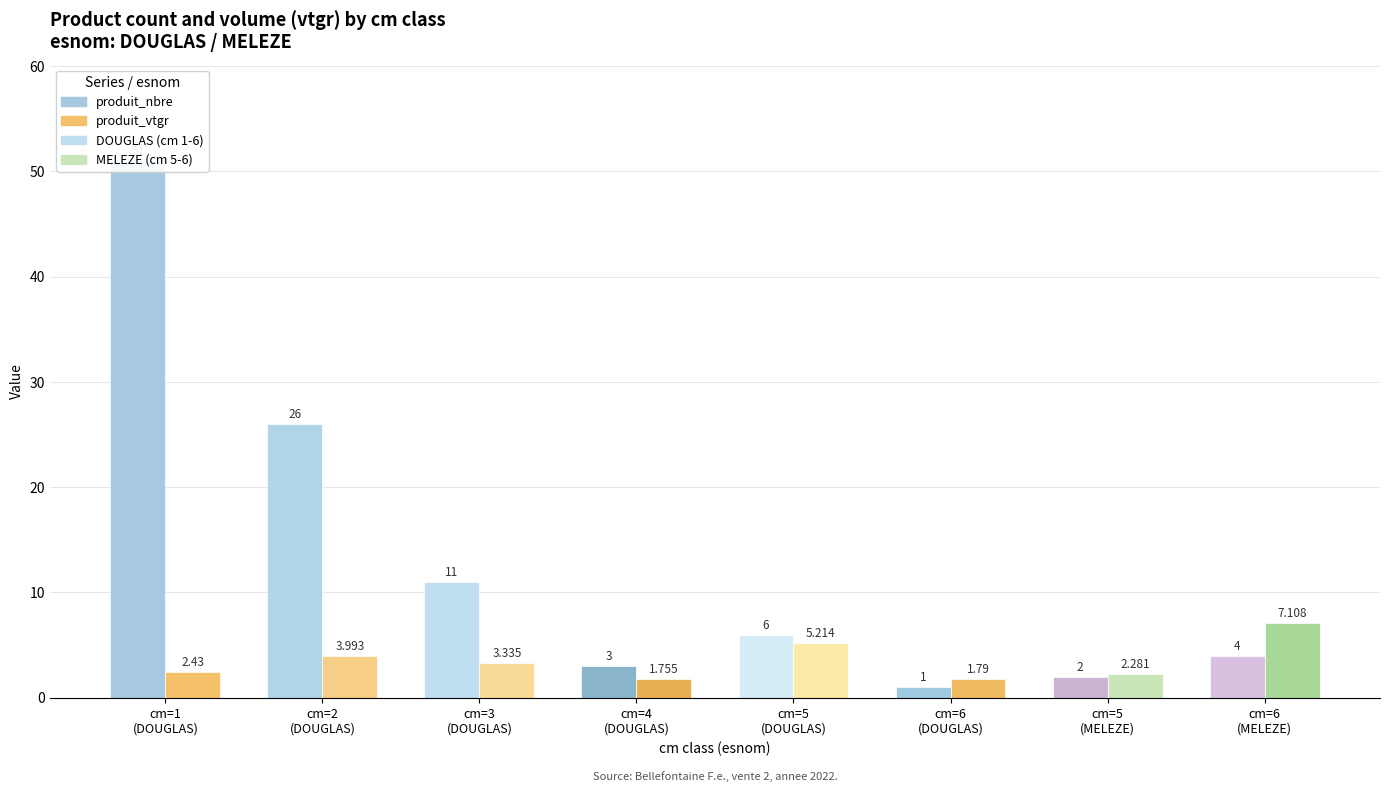

What is the maximum value for produit_nbre?

51.0